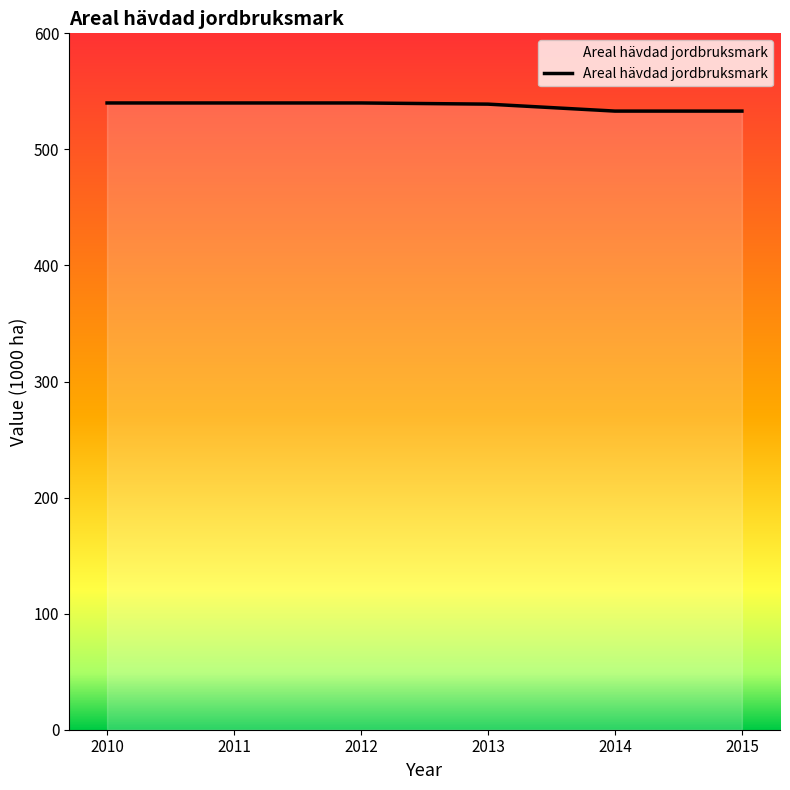

What is the change in value from 2012 to 2015?

-7